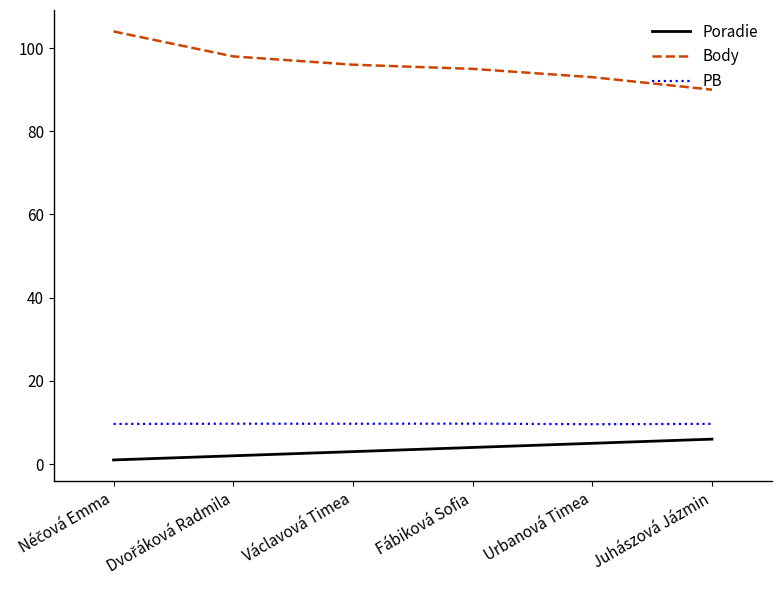

Read the Poradie value at Fábiková Sofia.

4.0